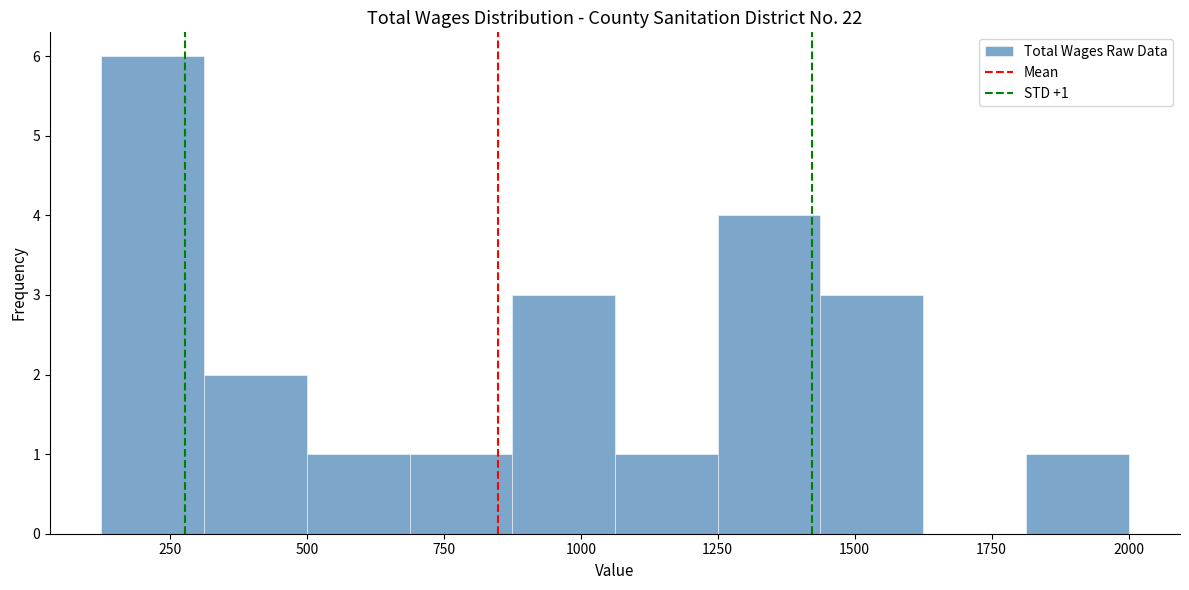

Read against the x-axis, roughly where is the centre of the tallest bar?

200